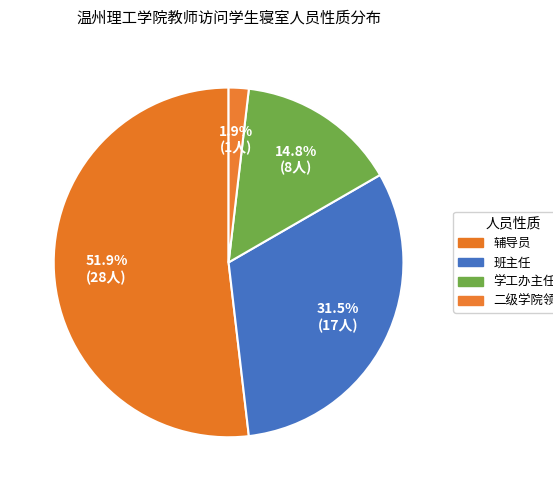

To the nearest percent, what is the difference between the largest and smallest slice percentages?

50%